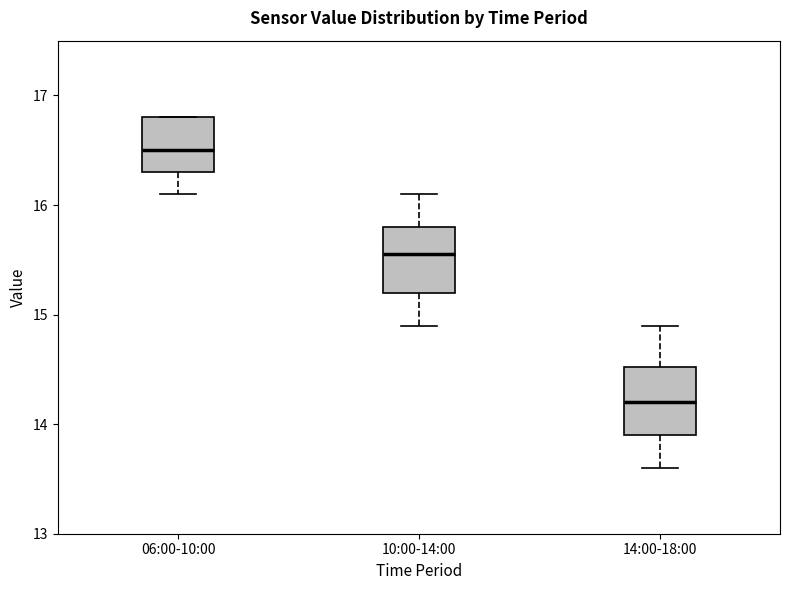

Which box has the highest median line?

06:00-10:00